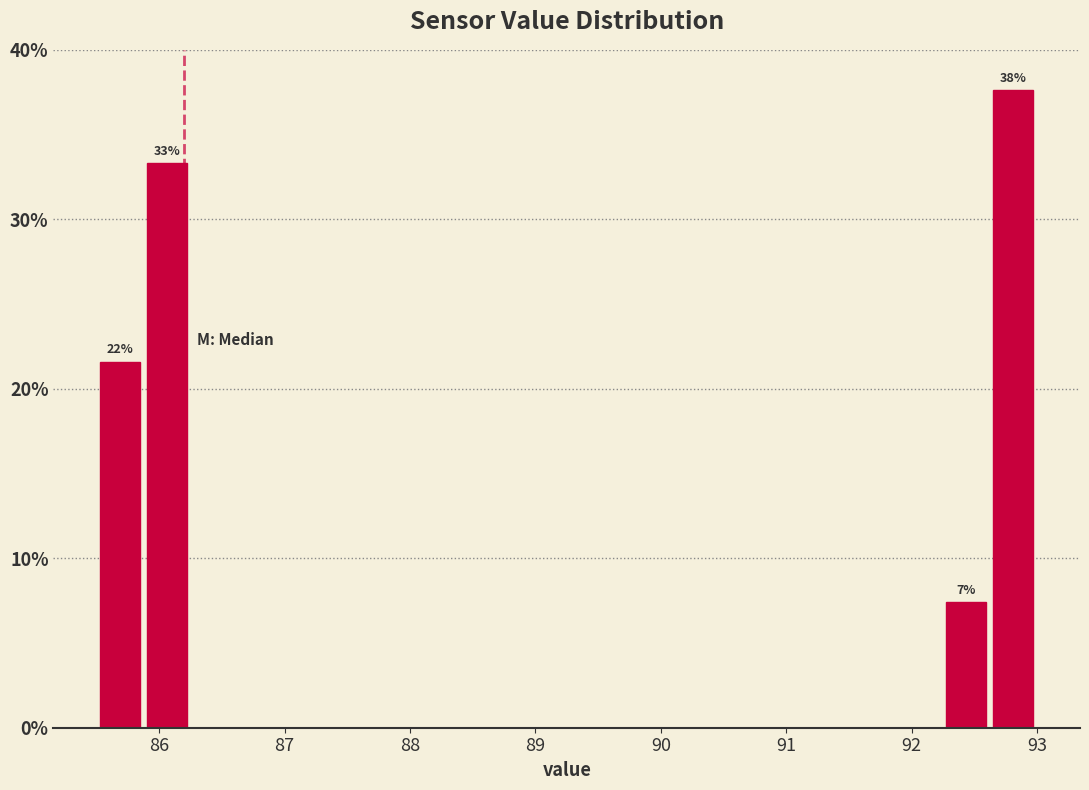

Read against the x-axis, roughly where is the centre of the tallest bar?

92.8